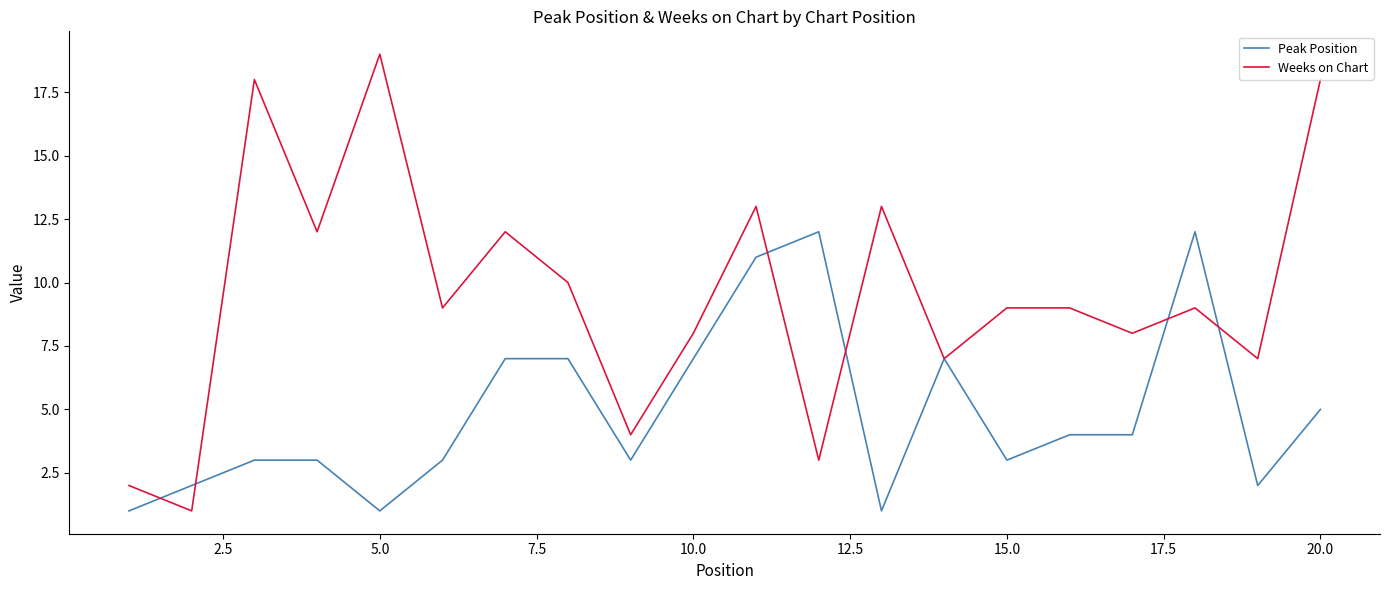

Which series has the widest spread of values?

Weeks on Chart